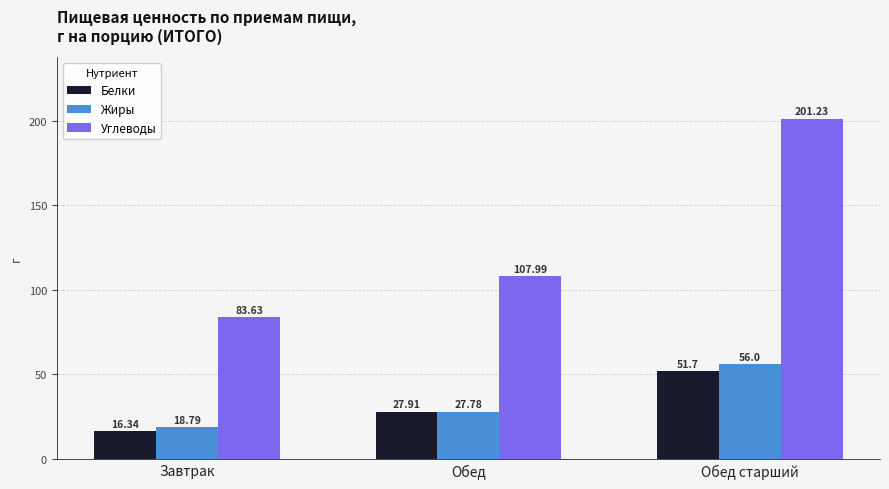

What is the spread (max minus min) of values at Обед?

80.2